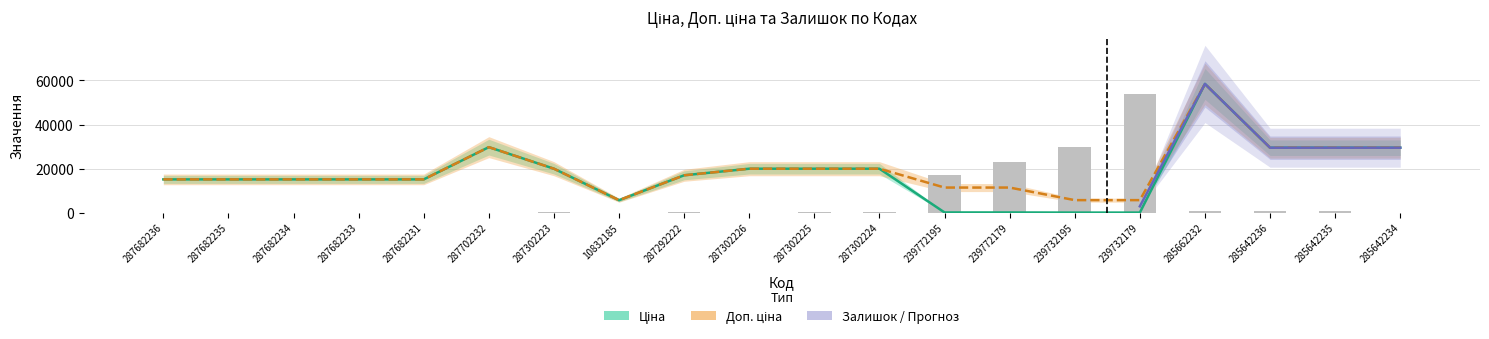

At which category is the sum across all series the highest?

285662232